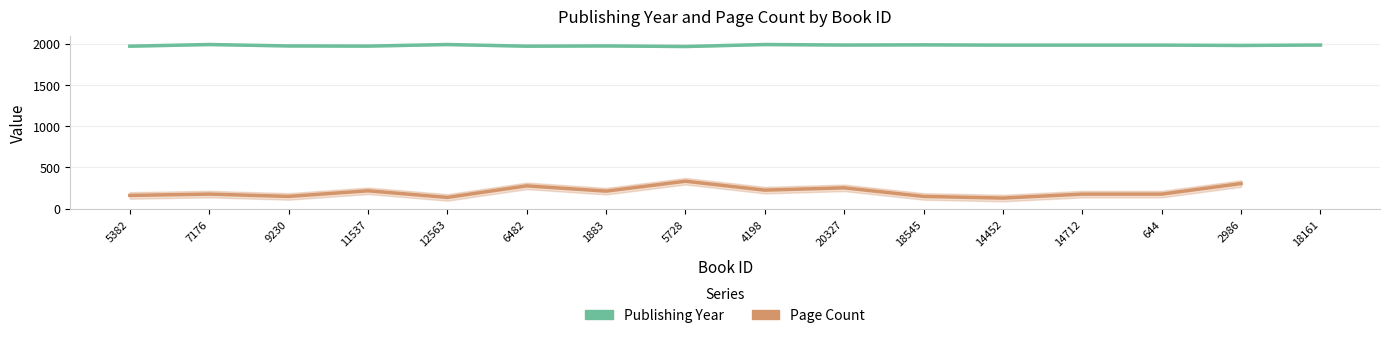

List the series in order of their peak value, lowest first.

Page Count, Publishing Year